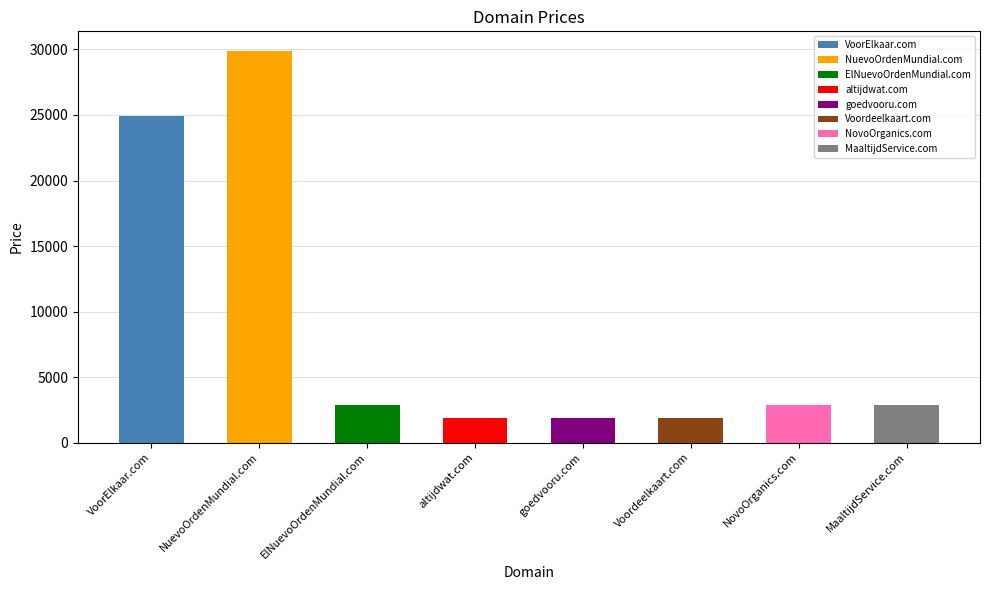

Reading left to right, list all the values displayed in this chart.

24888	29888	2888	1888	1888	1888	2888	2888